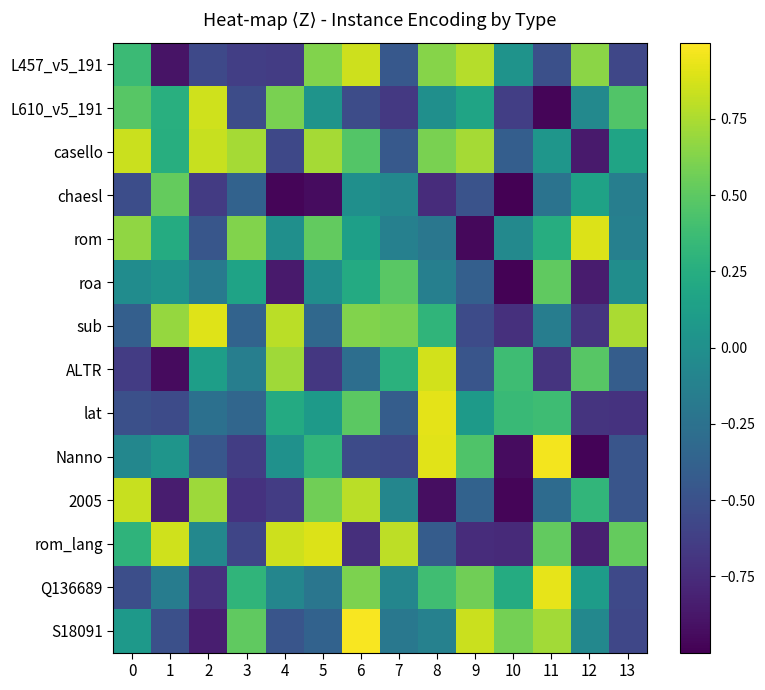

At how many categories does at least one series exceed 0?

14